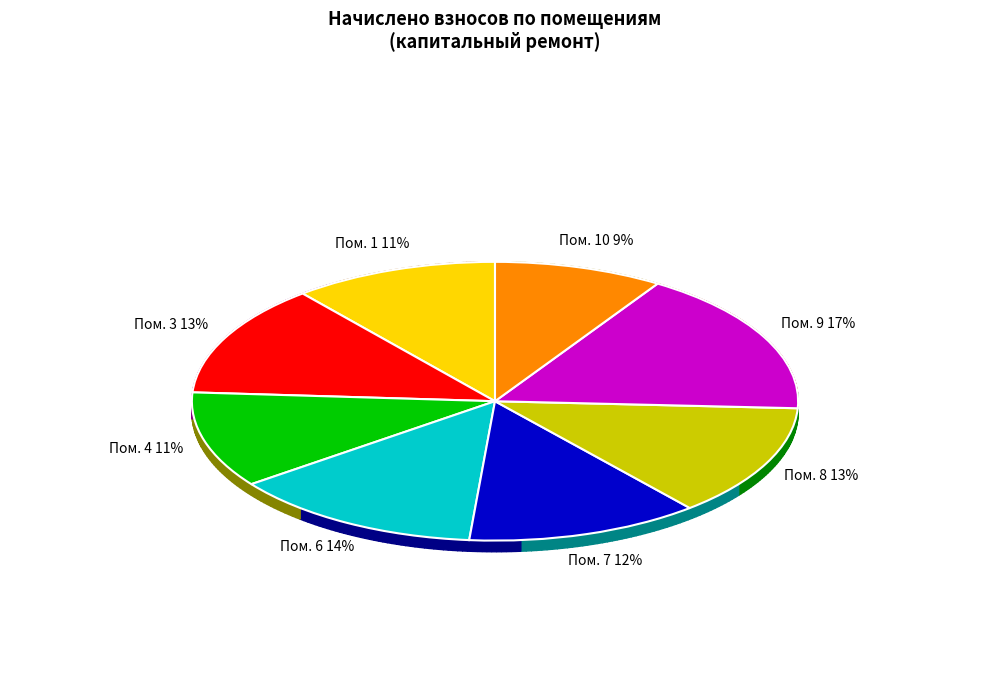

Count the number of slices in the pie.

8